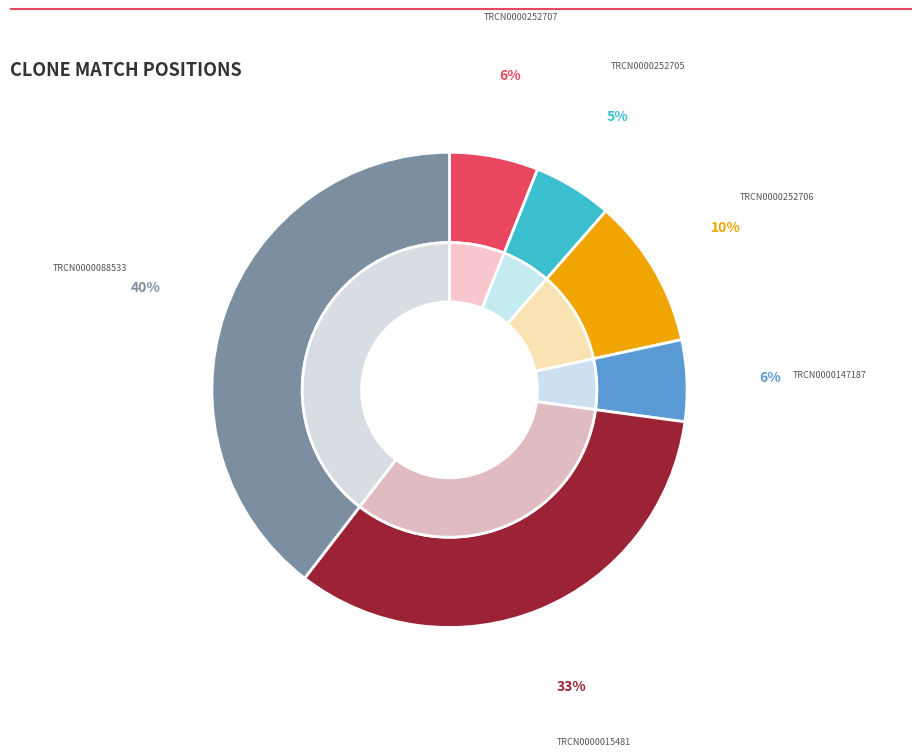

Is there any slice that represents more than half of the pie?

No